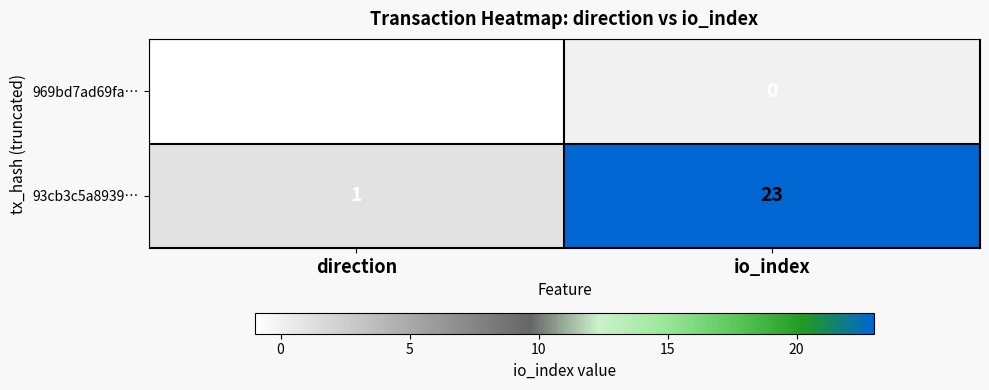

Between direction and io_index, which series saw the biggest shift?

93cb3c5a8939…